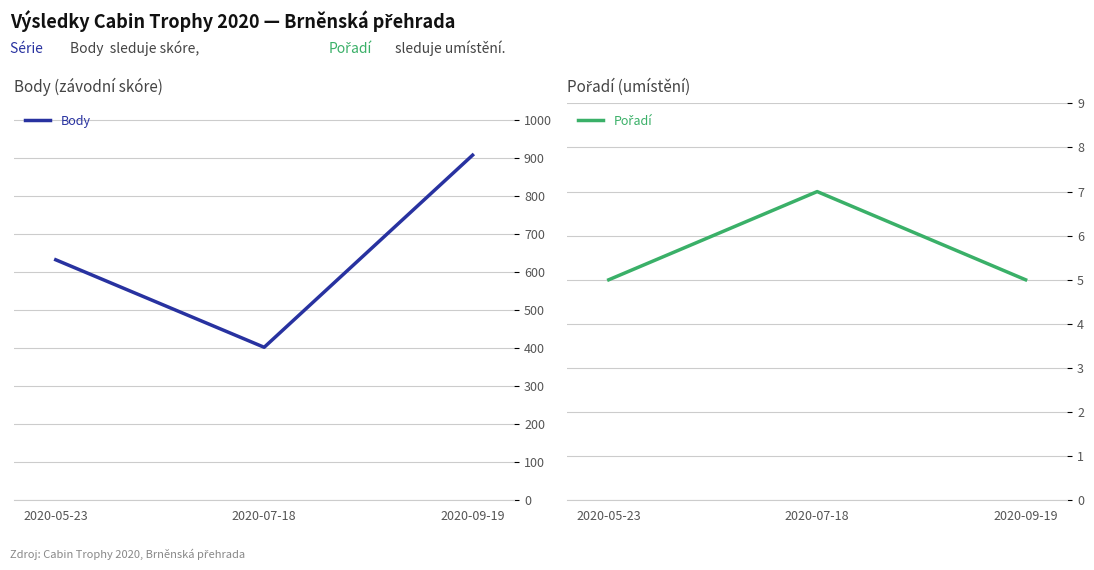

Which series has the largest total across all categories?

Body